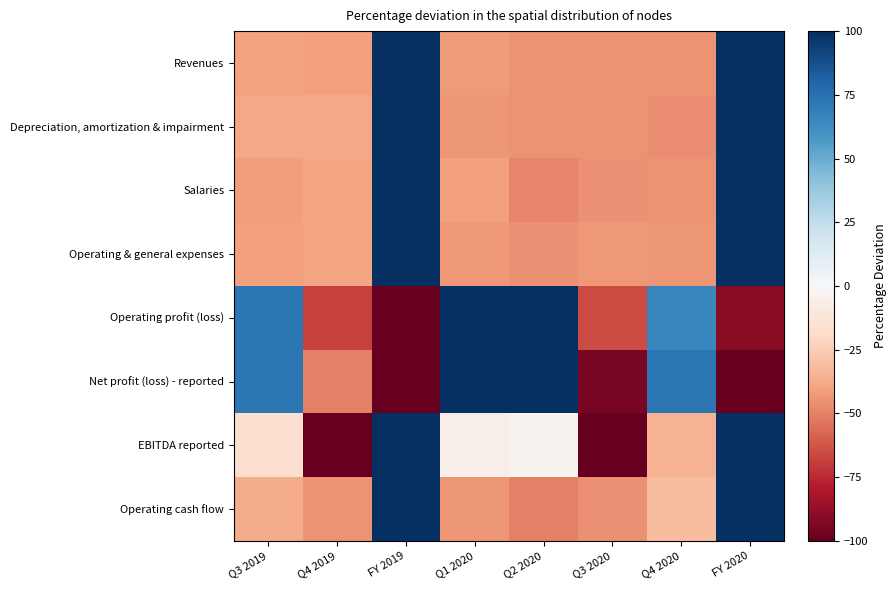

Which series has the largest total across all categories?

Operating profit (loss)